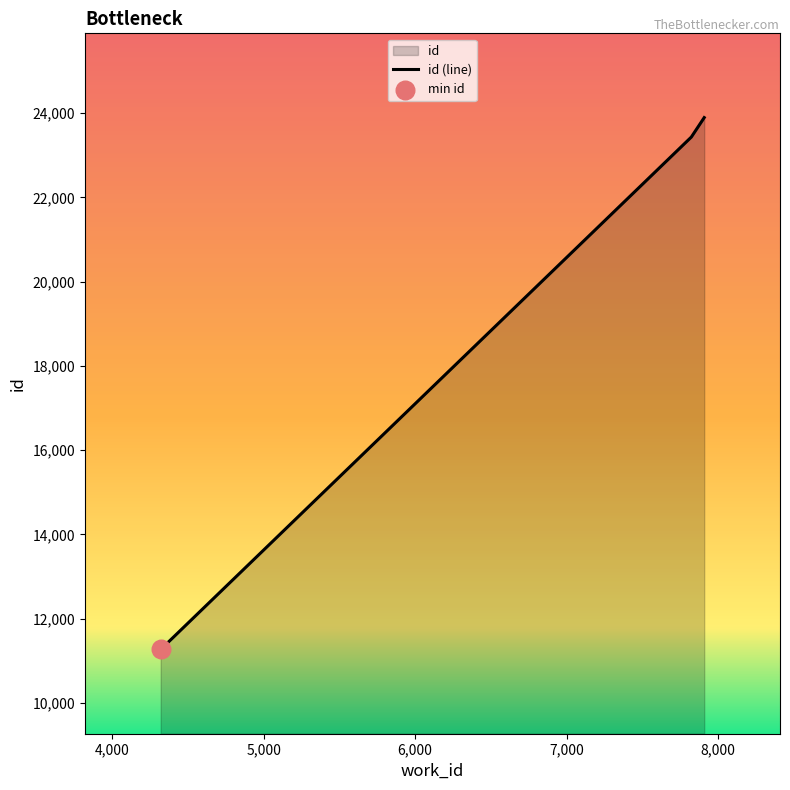

What is the sum of all values?

58591